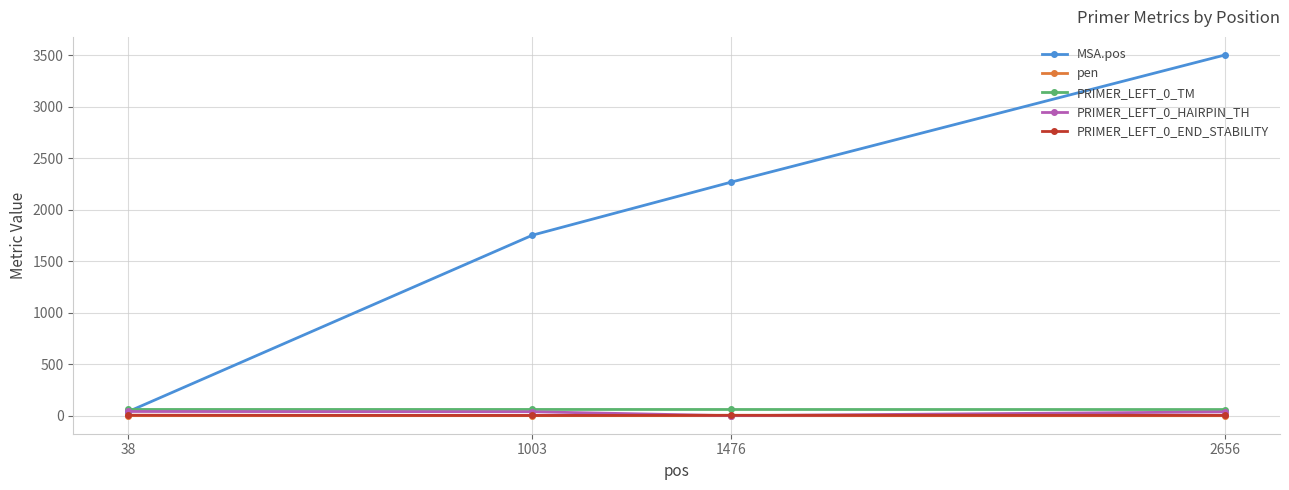

True or false: MSA.pos has a value of 1998.1 at 2656.

False